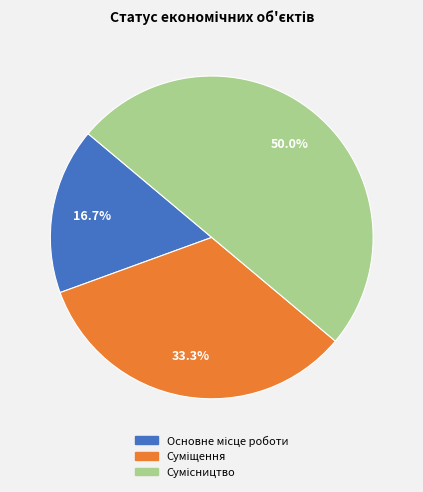

Does Суміщення account for over 50% of the chart?

No